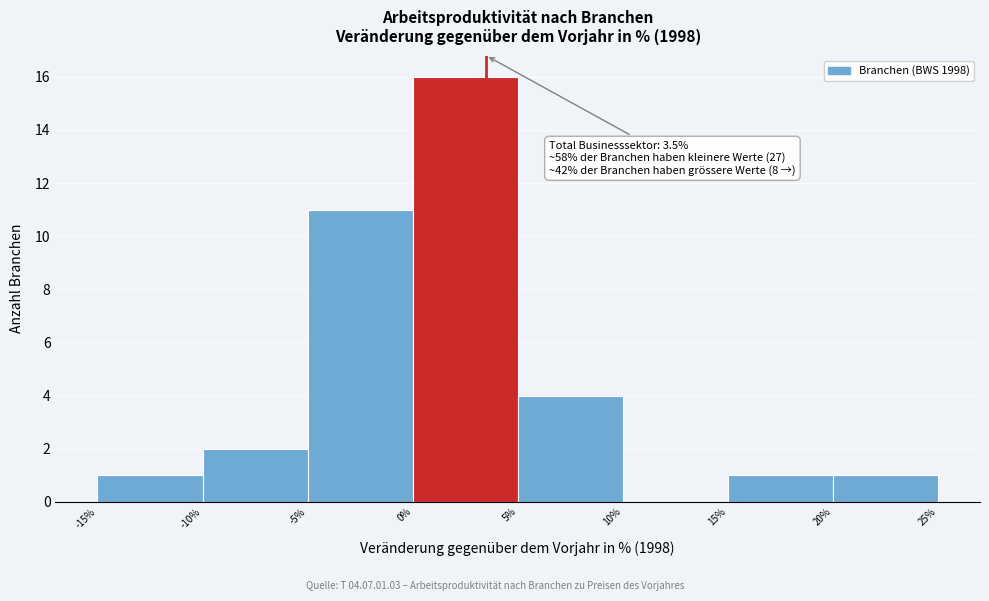

Over which range of the x-axis is the bar tallest?

0% to 5%